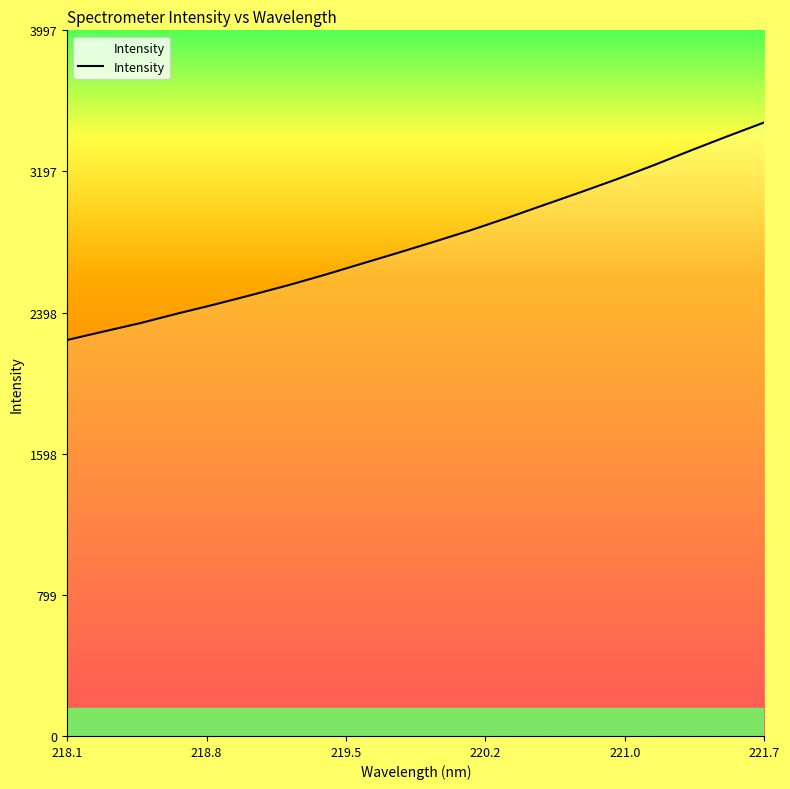

Does the chart have visible grid lines?

No